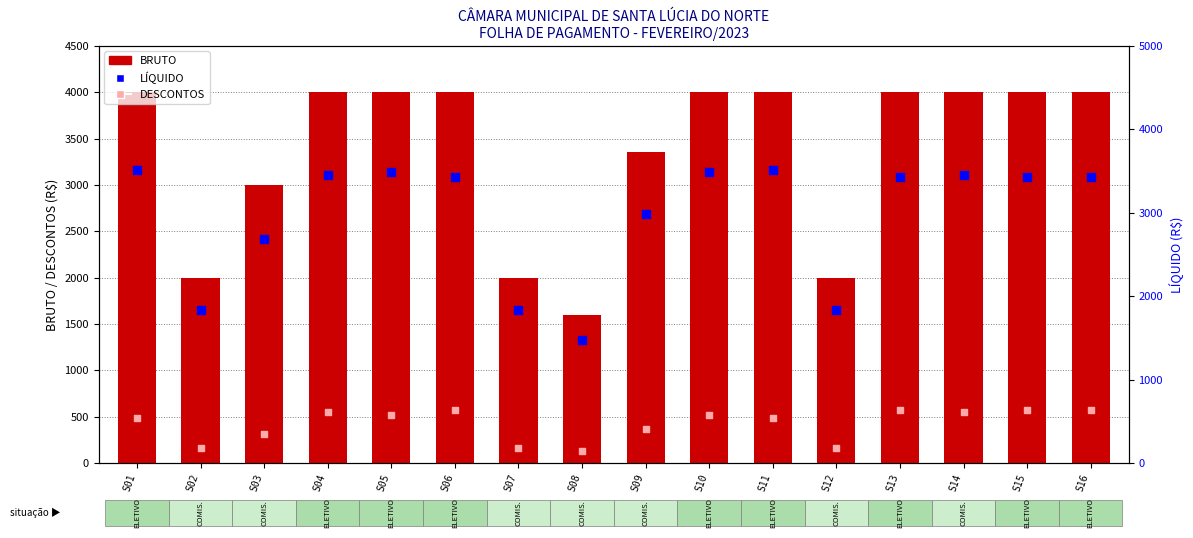

Which series has the largest total across all categories?

BRUTO